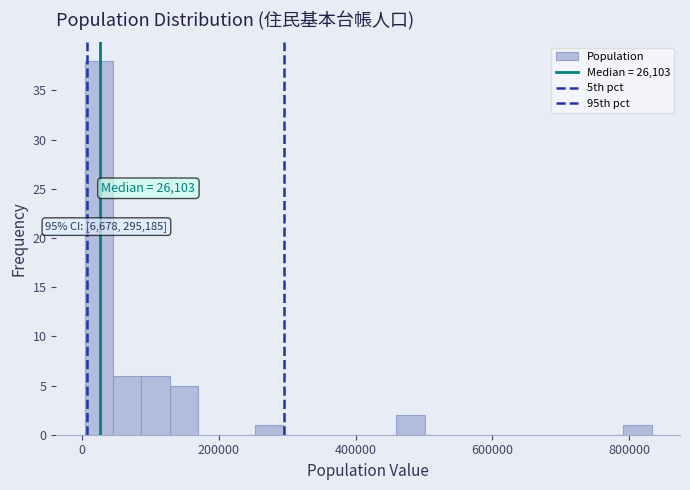

Read against the x-axis, roughly where is the centre of the tallest bar?

20000